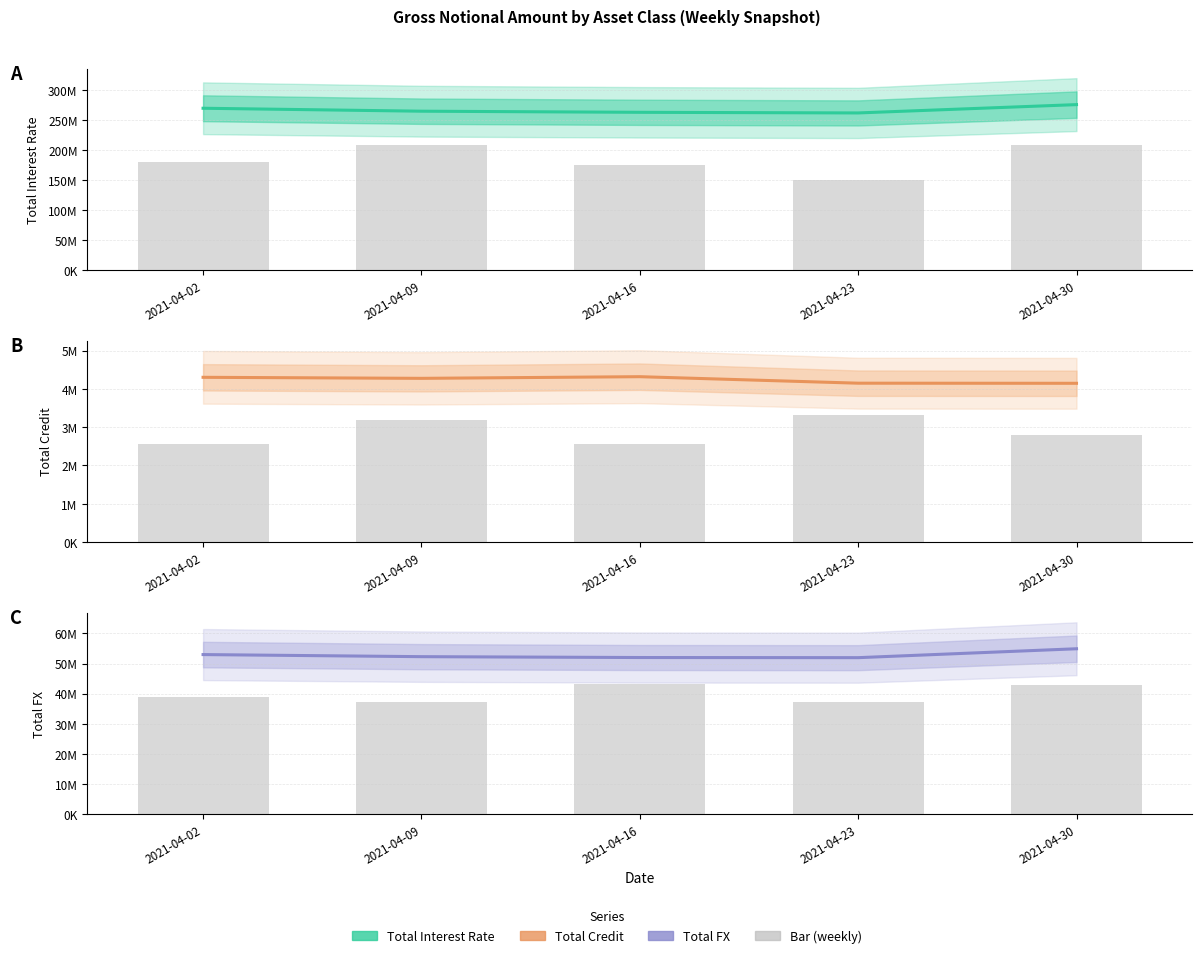

What is the sum of all Total Interest Rate values?

1337597909.0